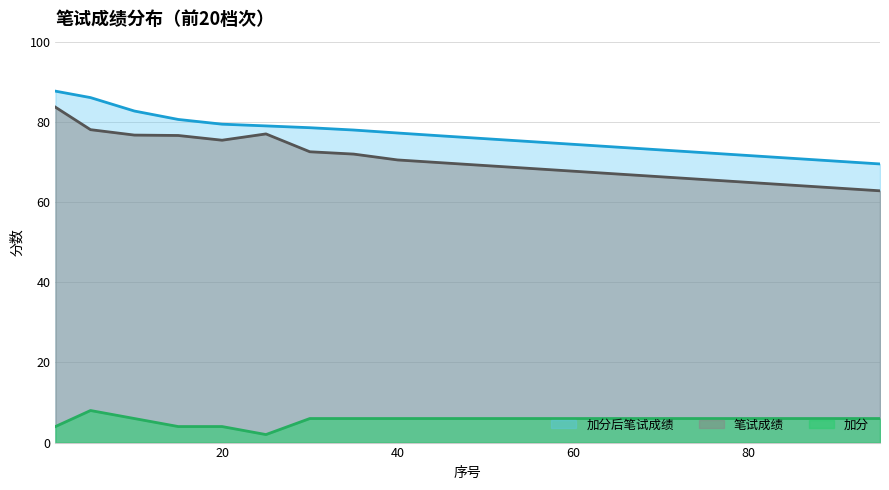

What is the sum of all 加分后笔试成绩 values?

1532.1